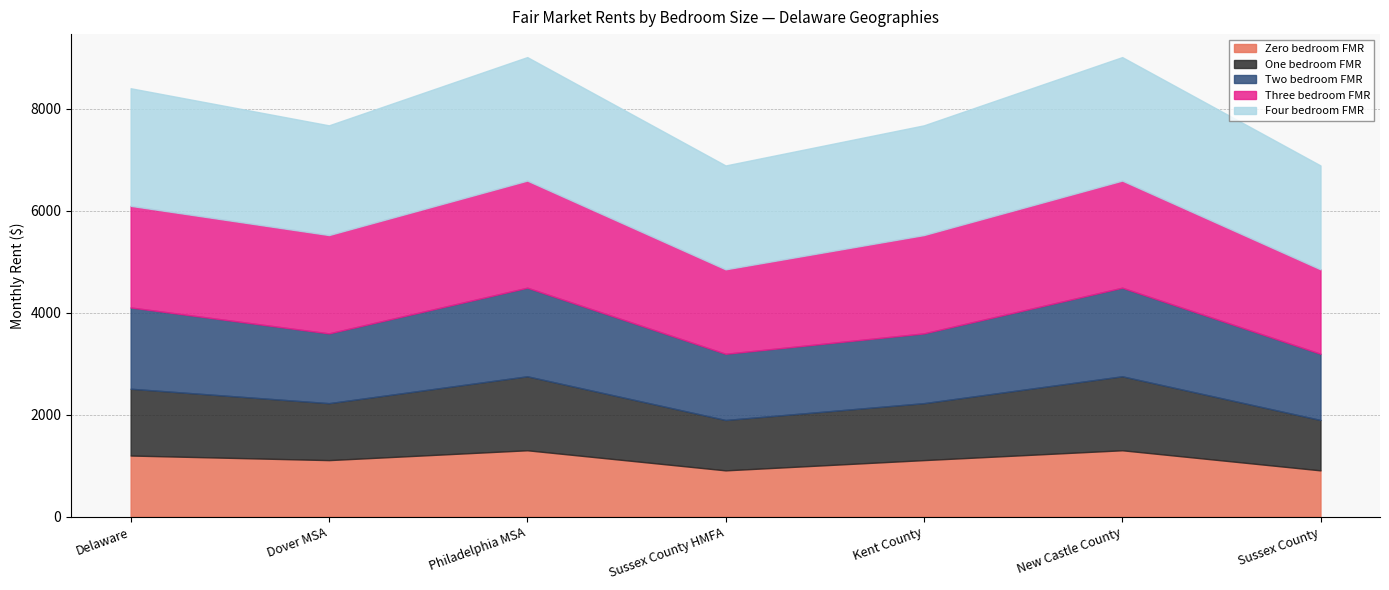

The value of One bedroom FMR at Dover MSA is 735.2. True or false?

False